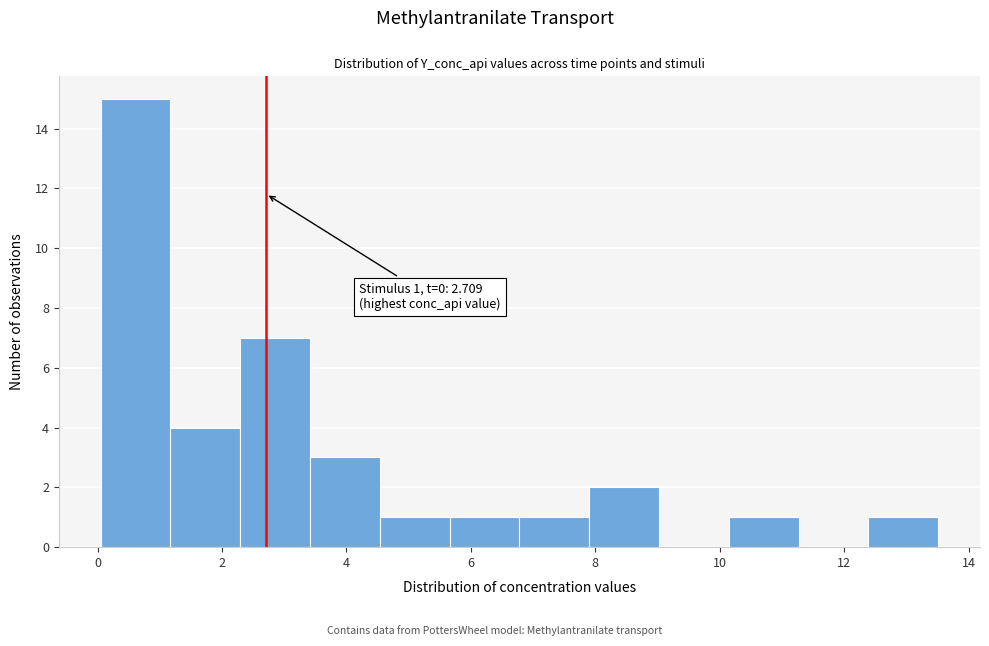

Over which range of the x-axis is the bar tallest?

0.0 to 1.2